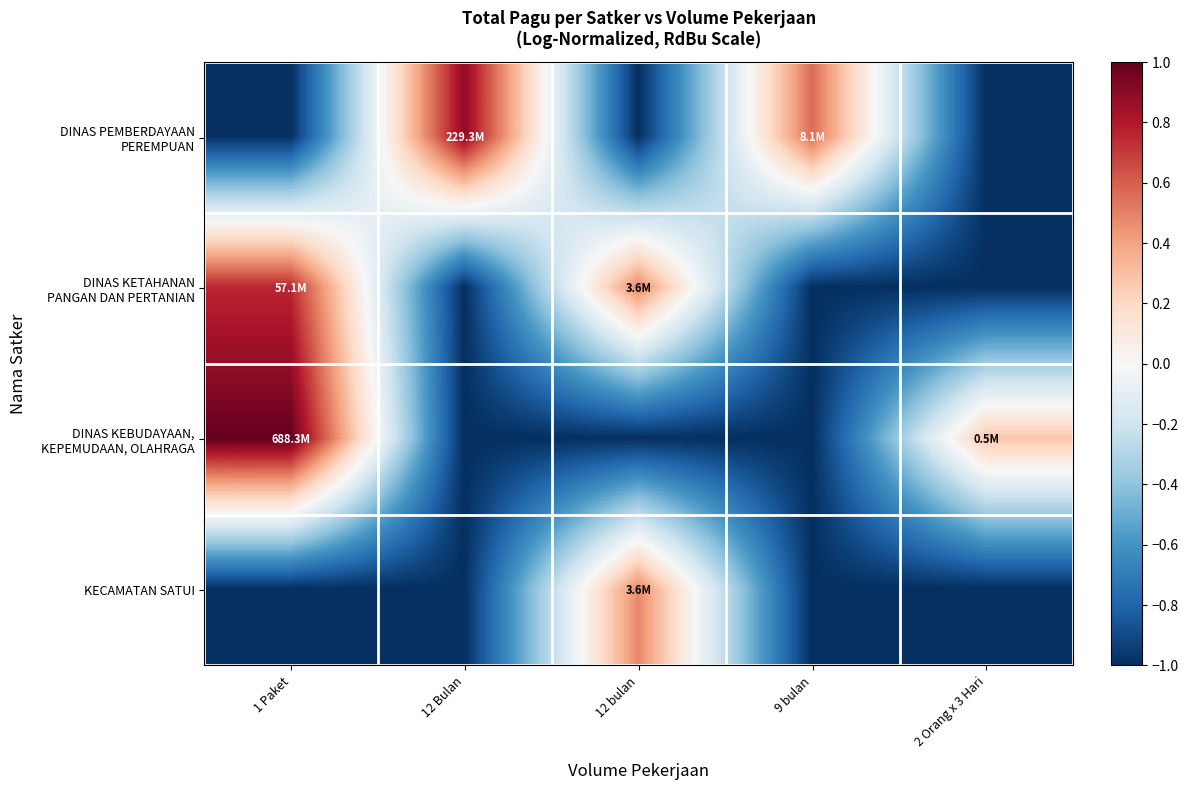

Which category has the lowest value across all series?

1 Paket